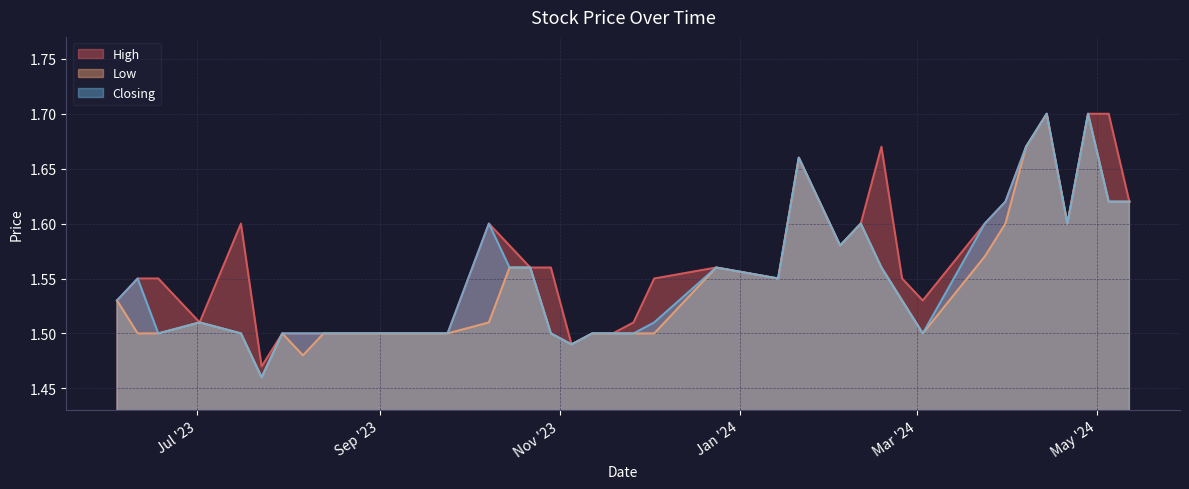

The value of High at 10/09/2023 is 0.8. True or false?

False